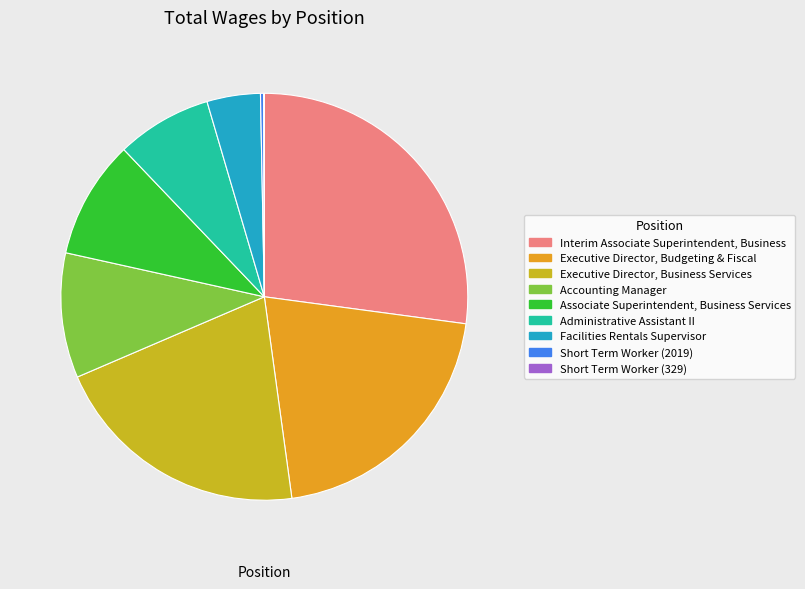

Does Administrative Assistant II represent more than half of the total?

No